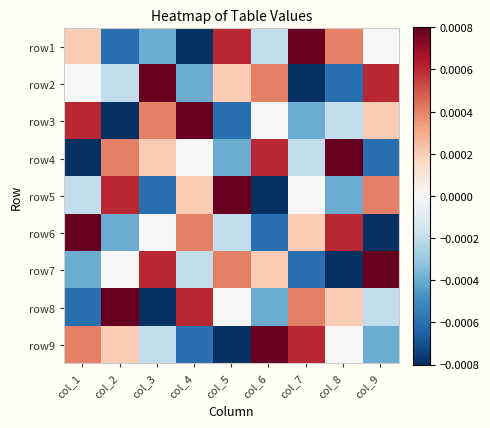

At how many categories does at least one series exceed 0?

9